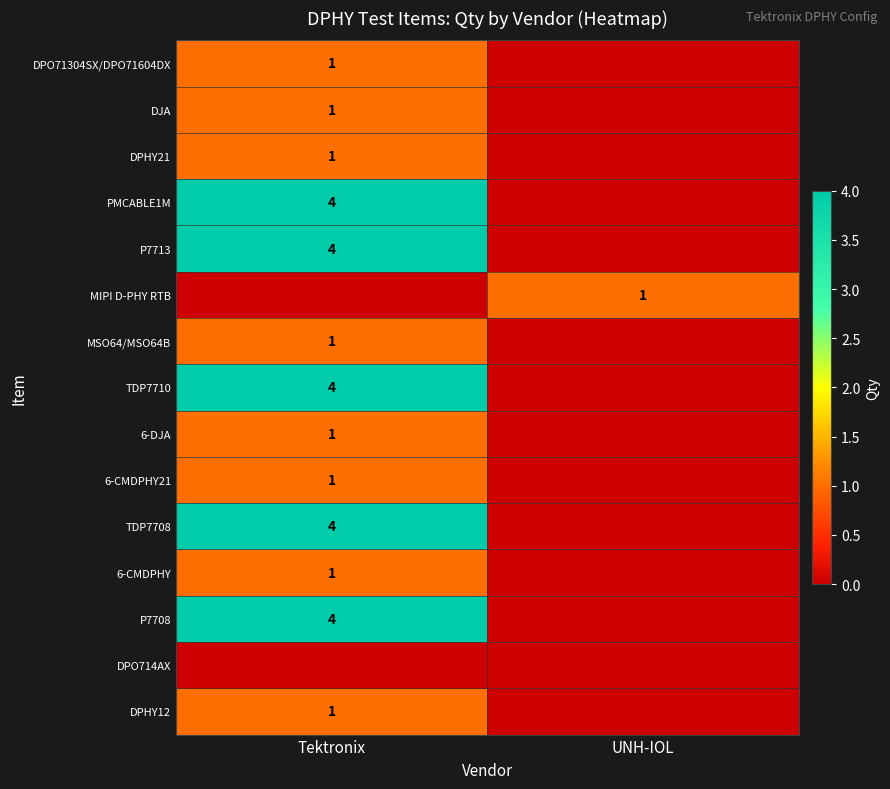

What is the difference between the highest and lowest values at UNH-IOL?

1